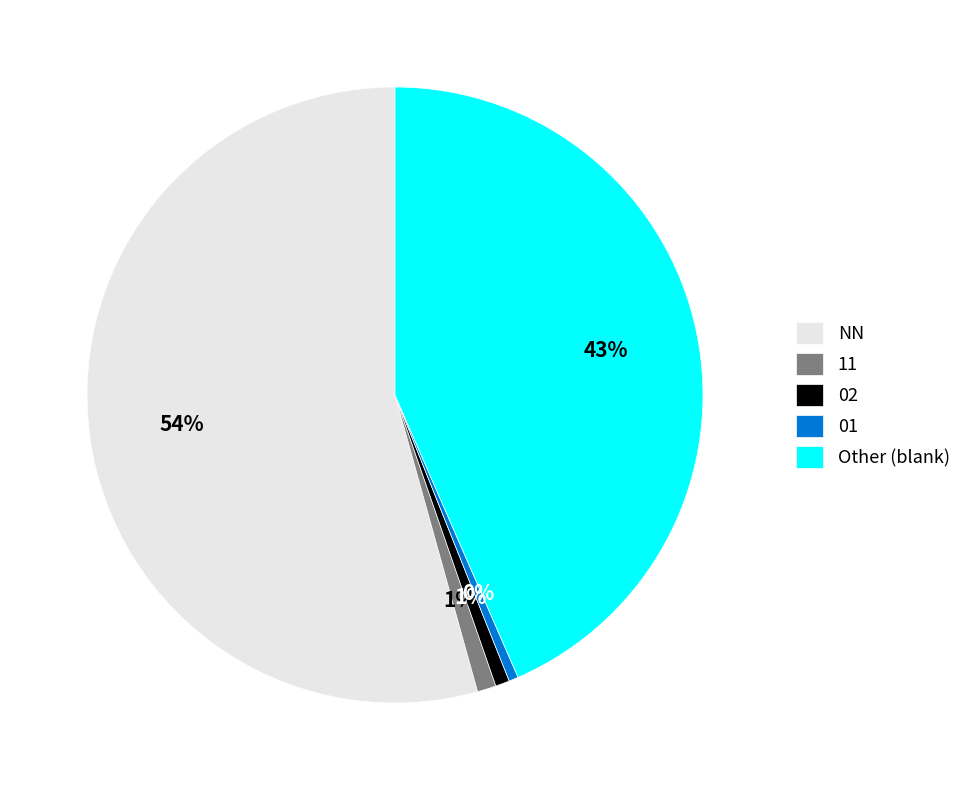

Which has a higher value, 01 or NN?

NN